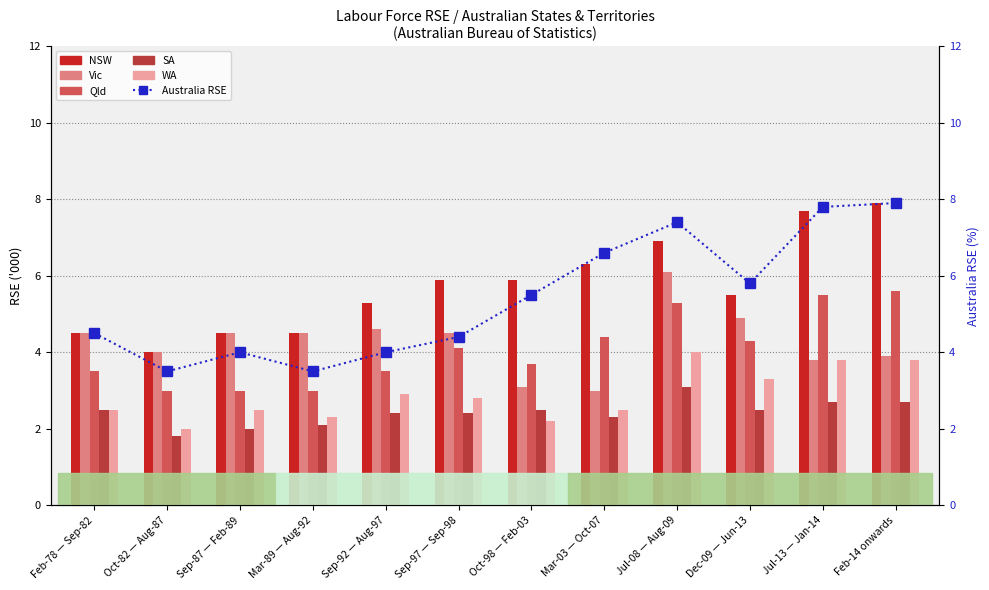

How many groups of bars are there?

12